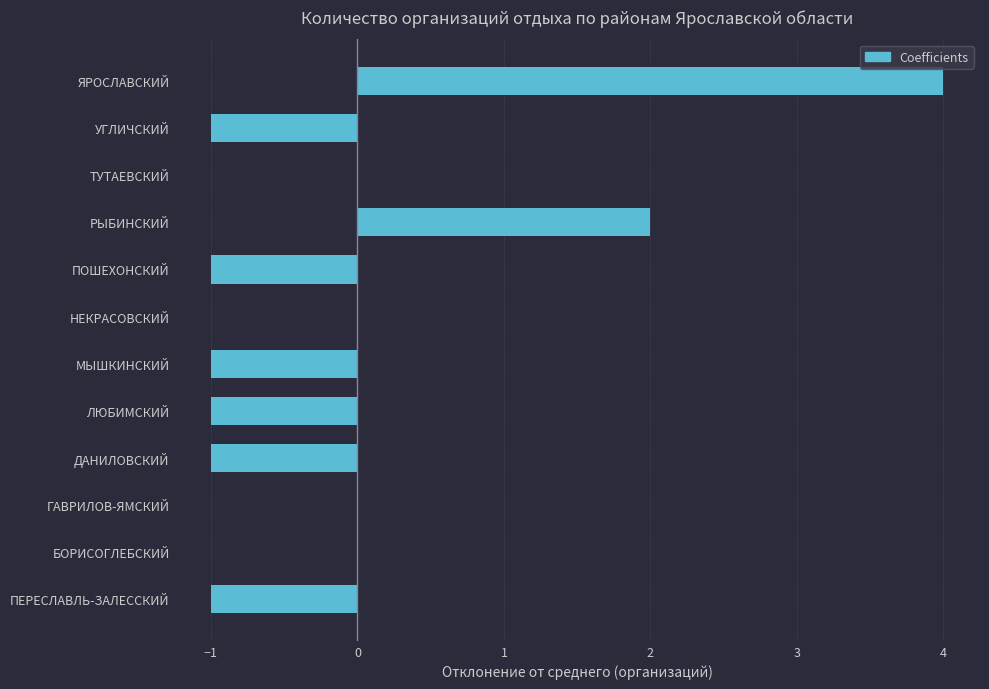

Between ЛЮБИМСКИЙ and ЯРОСЛАВСКИЙ, which is larger?

ЯРОСЛАВСКИЙ